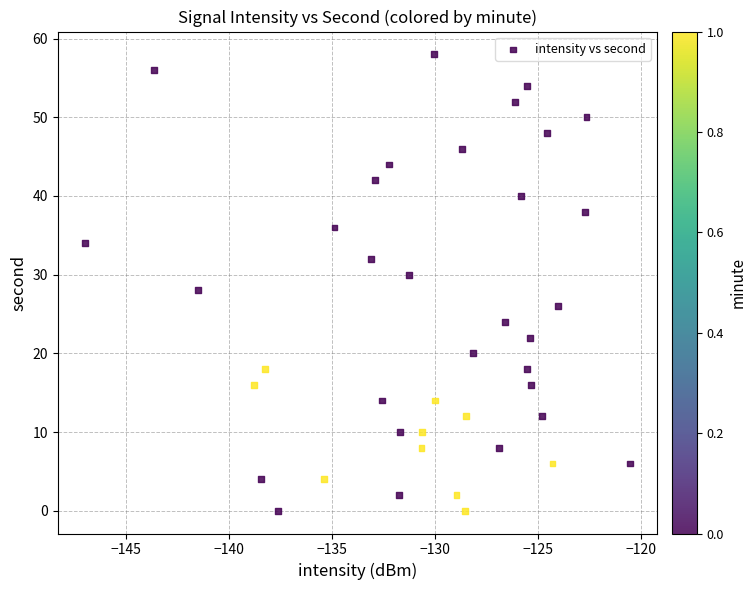

What is the range of Y values (max minus min)?

58